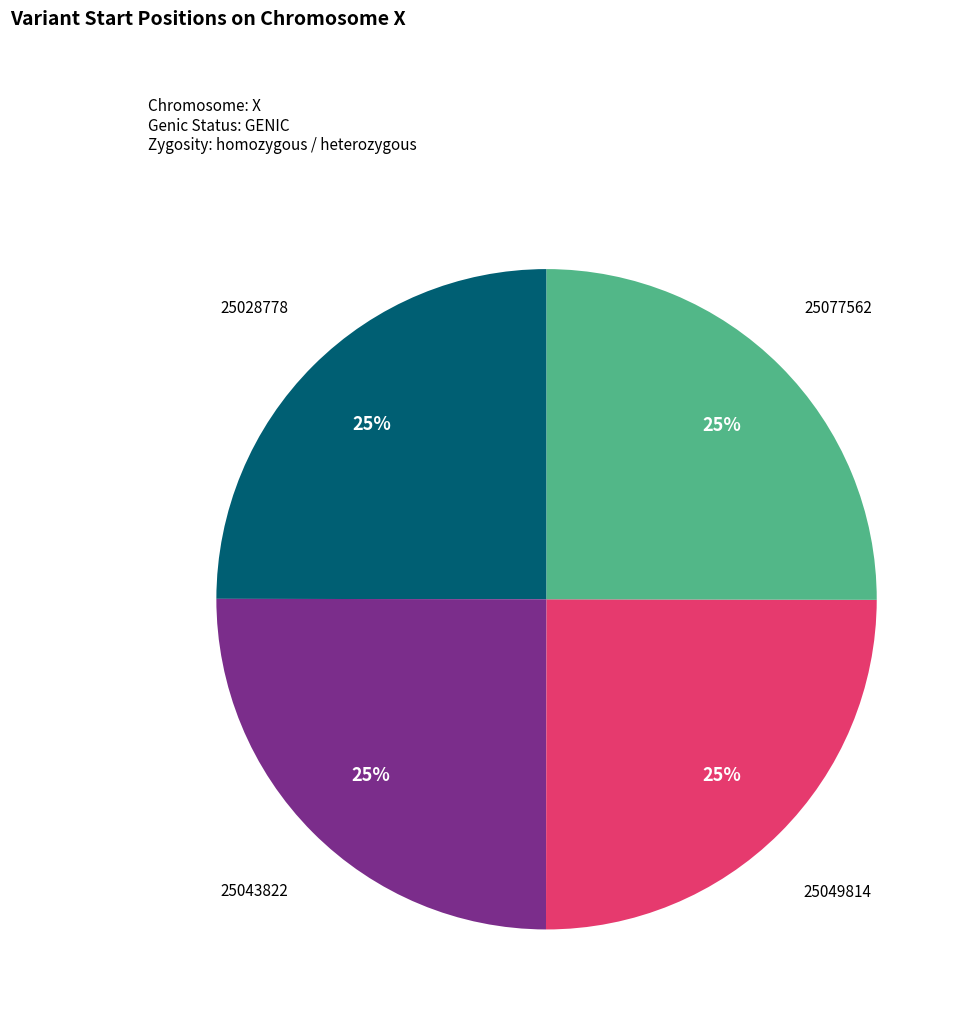

How many segments does this pie chart have?

4